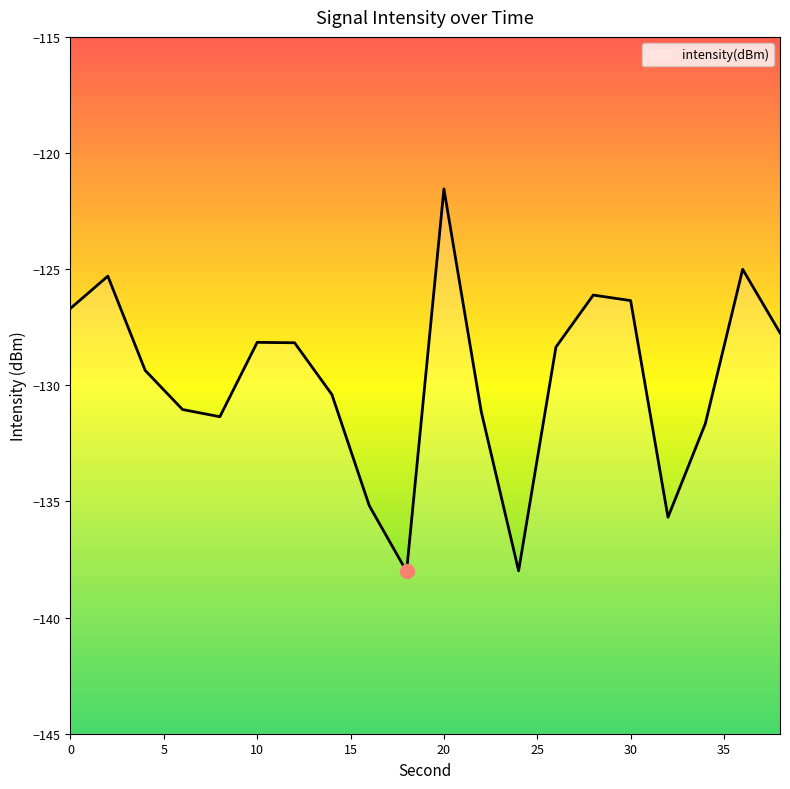

True or false: there are more than 0 points higher than both neighbors.

True